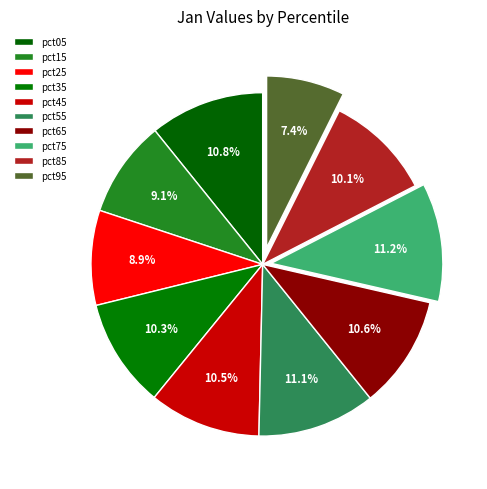

The pct55 slice represents 3% of the pie. True or false?

False